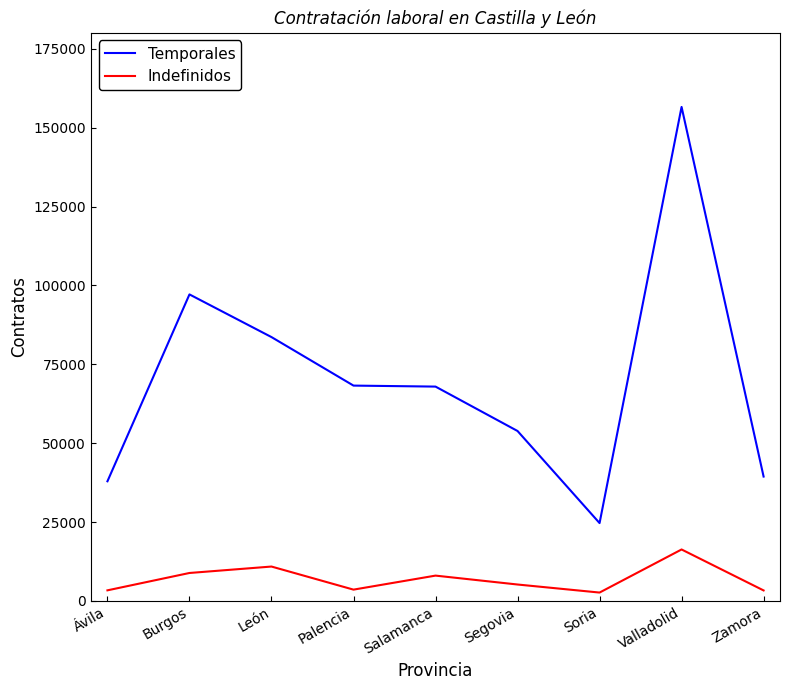

At which label does Indefinidos reach its peak?

Valladolid